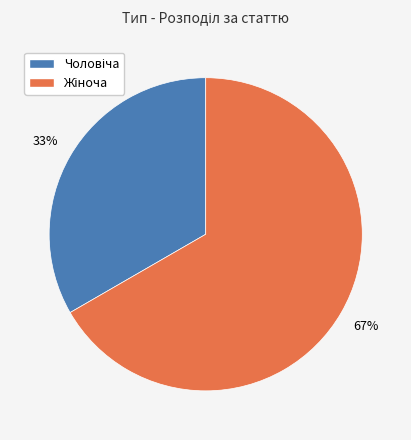

Does any single category account for the majority?

Yes